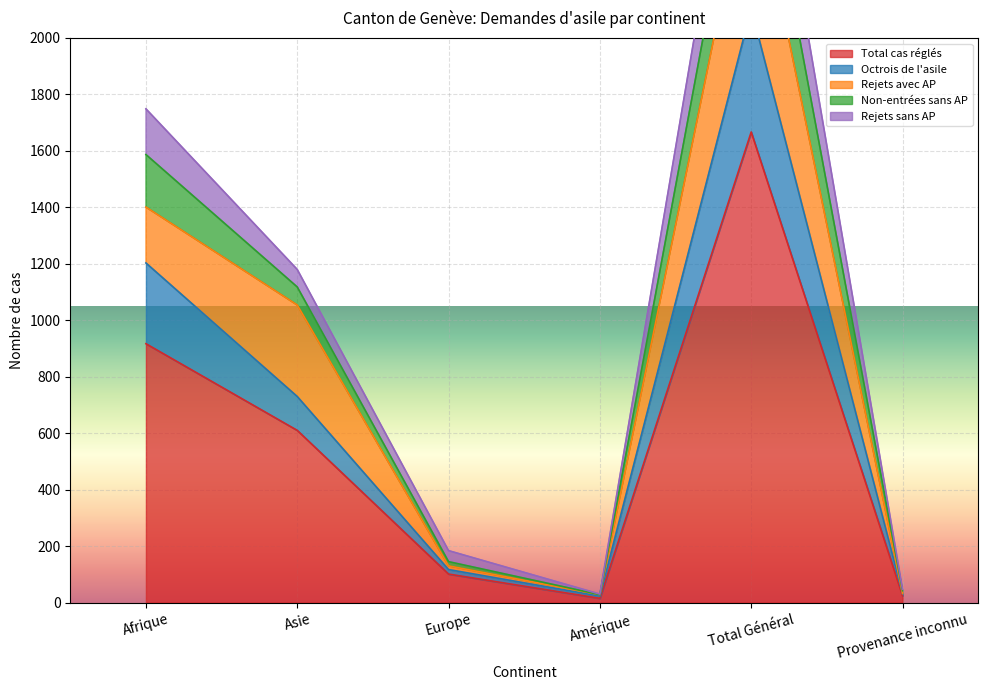

True or false: Rejets sans AP and Total cas réglés cross at least once.

False